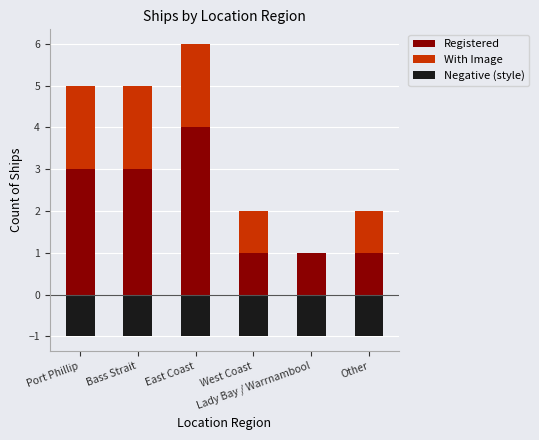

At which label does Registered first exceed 3?

East Coast